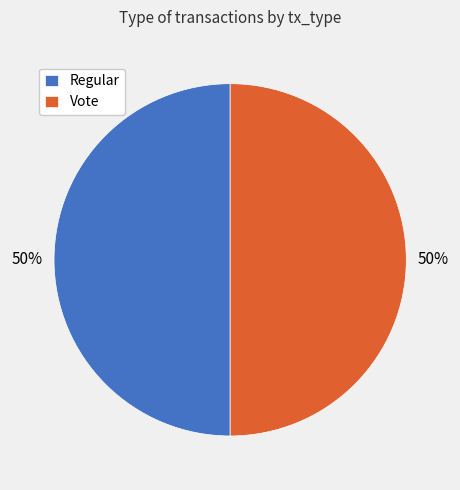

What is the ratio of the value at Regular to the value at Vote?

1.0